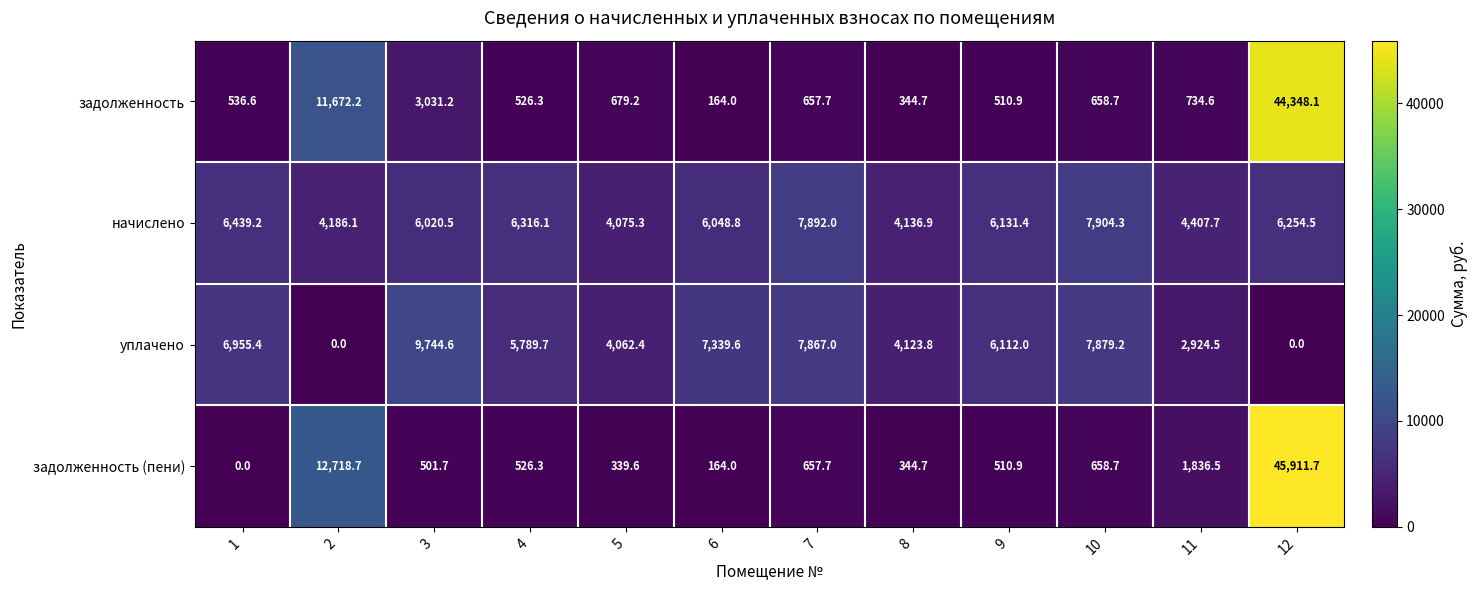

True or false: уплачено has a value of 11720.2 at 1.

False